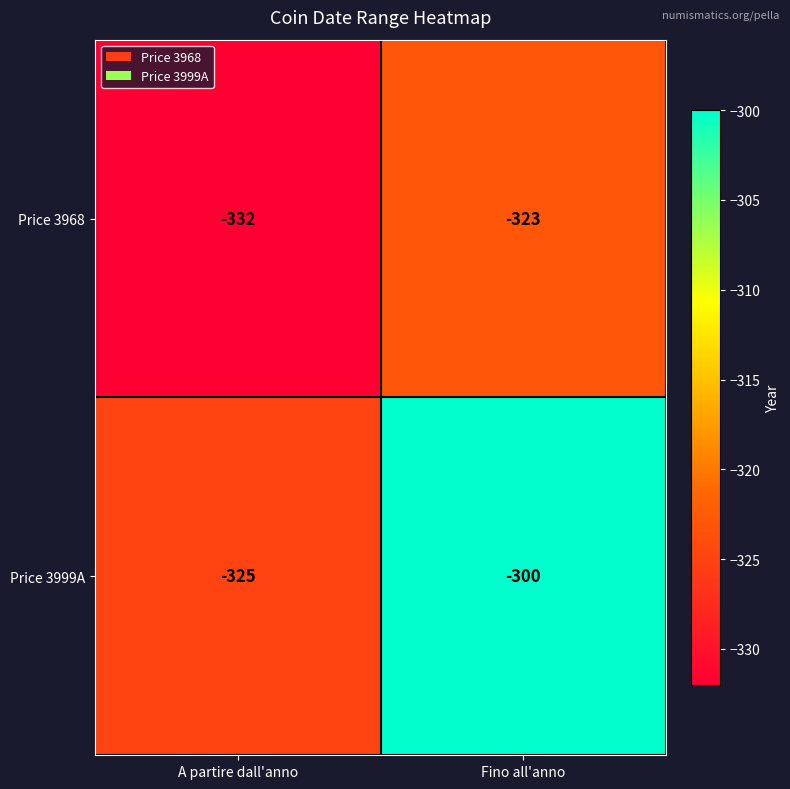

Where is Price 3968 nearest to the value -327?

Fino all'anno